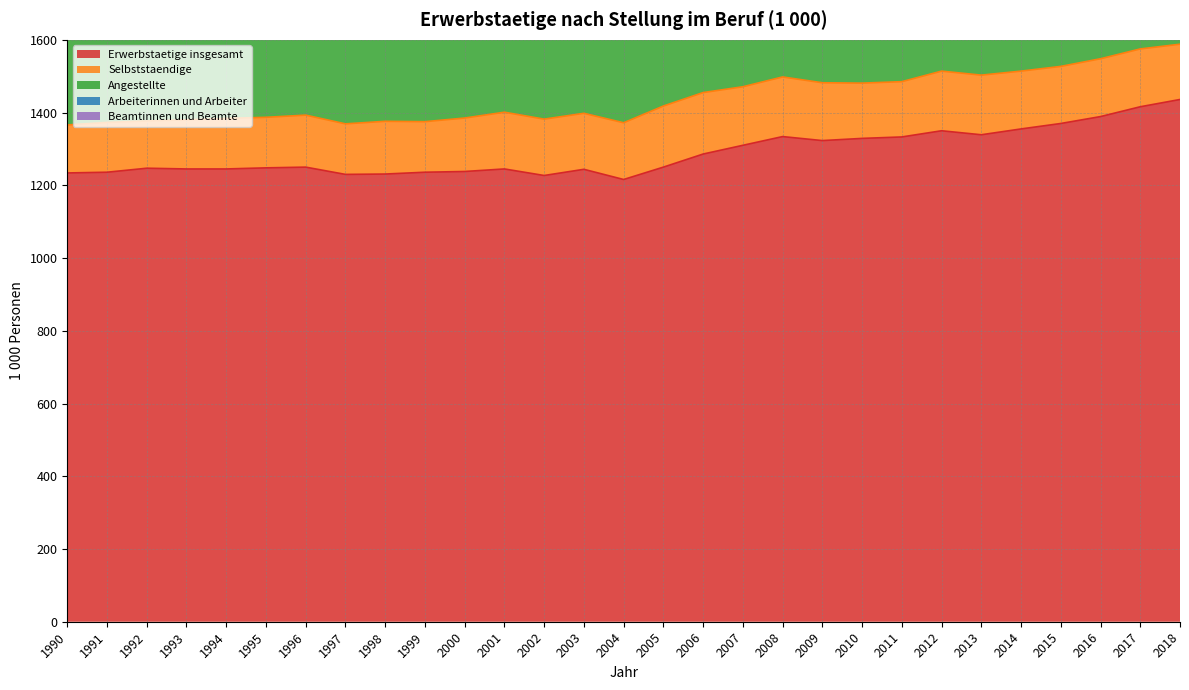

In Beamtinnen und Beamte, how many points are higher than both neighbors (excluding endpoints)?

5